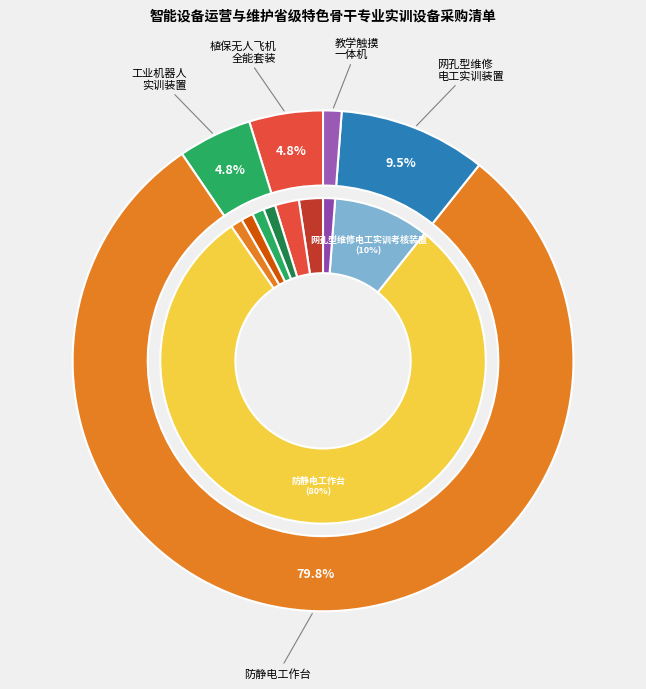

Rank the categories by value from lowest to highest.

工业机器人机械拆装实训装置, 工业机器人上下料应用实训装置, 工业机器人焊接应用实训装置, 工业机器人综合实训装置, 教学触摸一体机, 植保无人飞机全能套装, 植保无人飞机套装, 网孔型维修电工实训考核装置, 防静电工作台